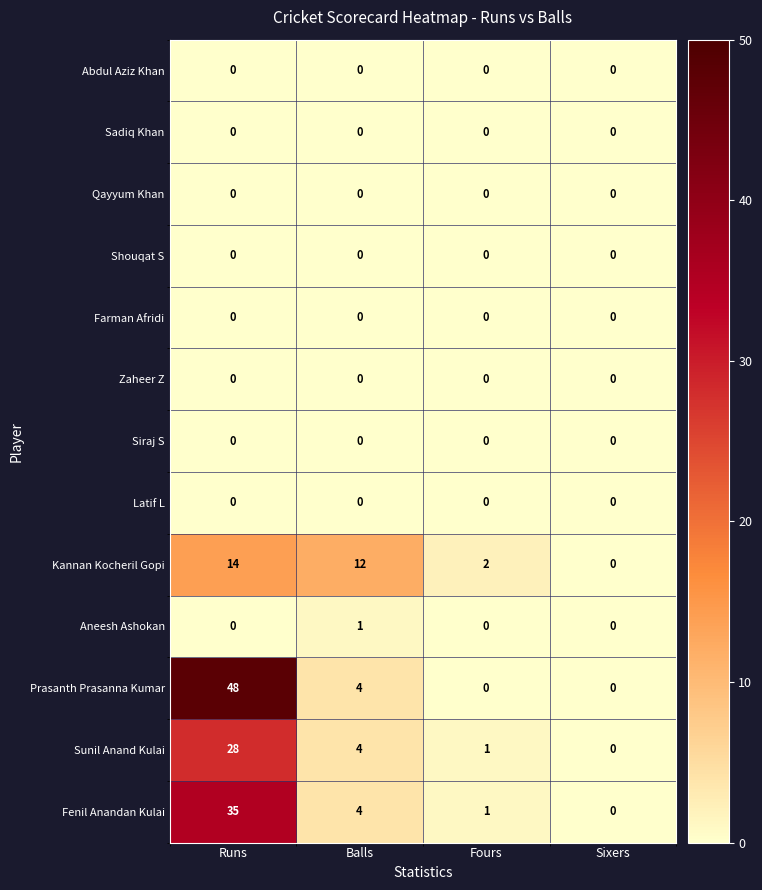

The Sunil Anand Kulai series shows 0 at Sixers. True or false?

True